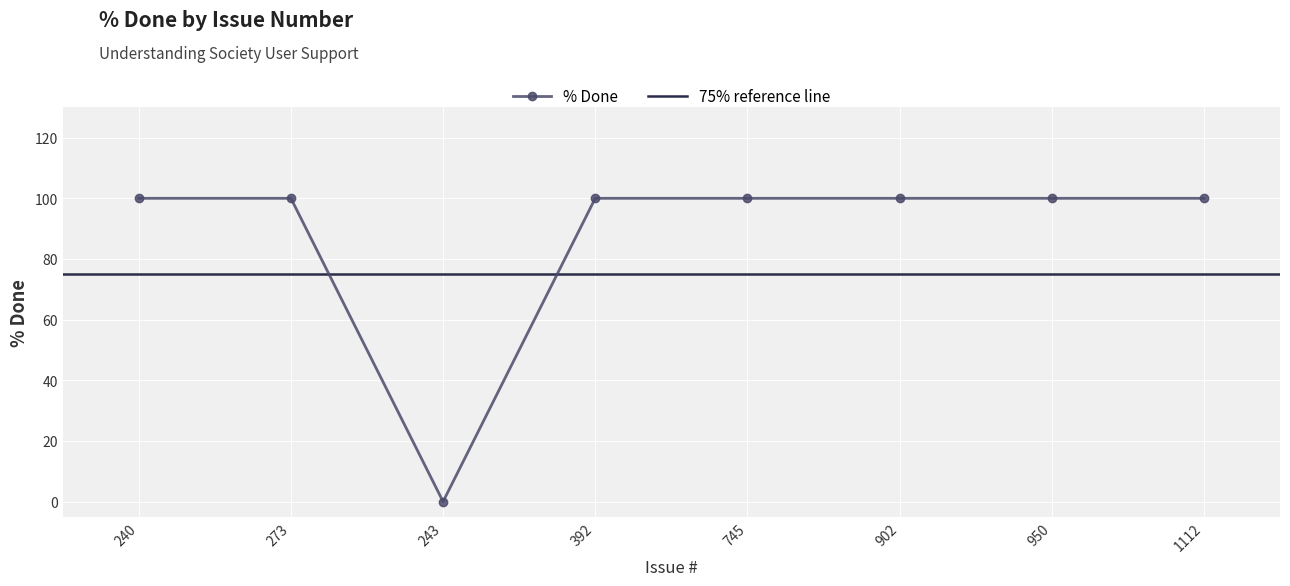

What is the difference between the maximum and minimum values?

100